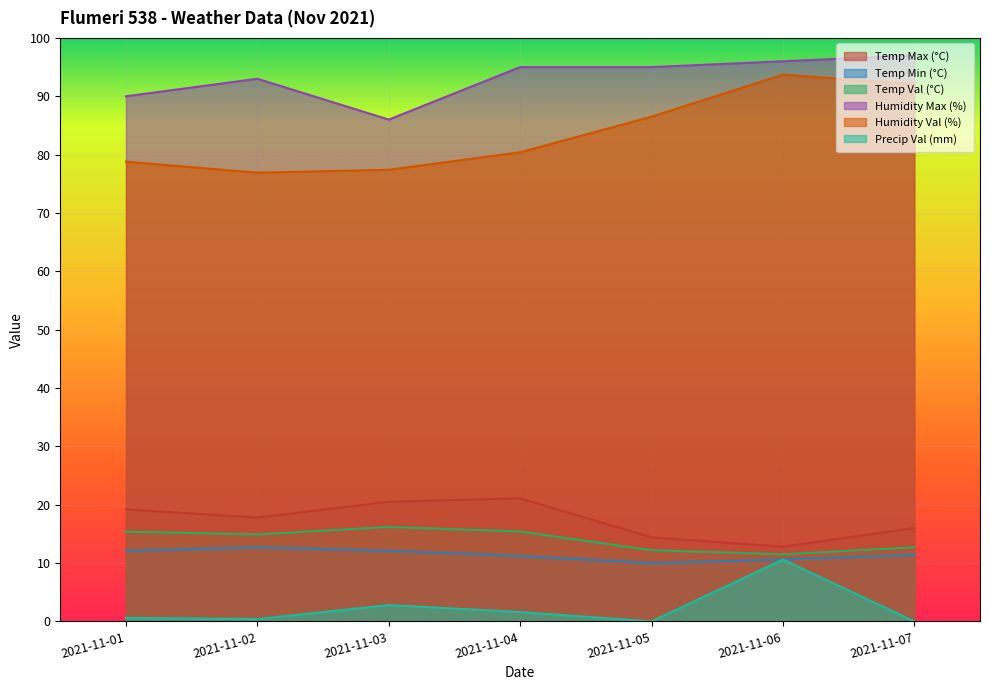

At which category does Temp Val (°C) reach its first local valley?

2021-11-02